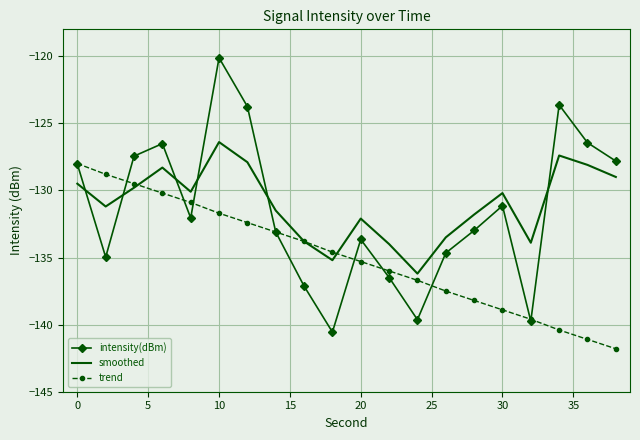

What is the greatest value displayed?

-120.1